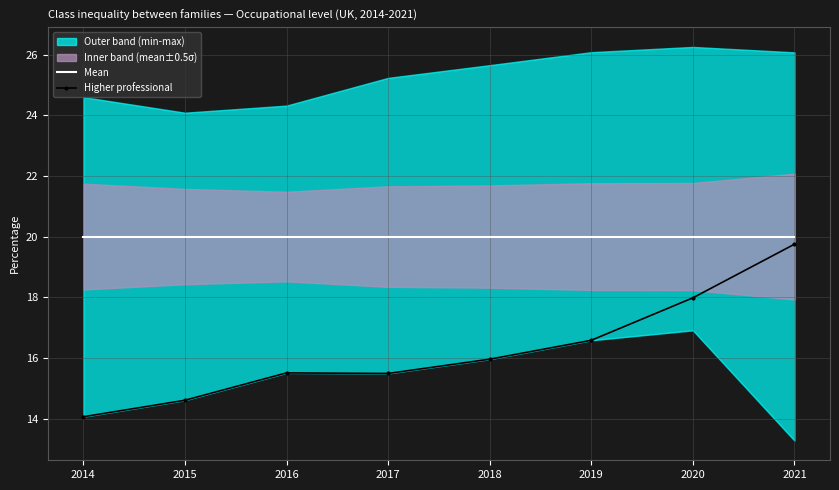

What is the average value of the Higher professional series?

16.2